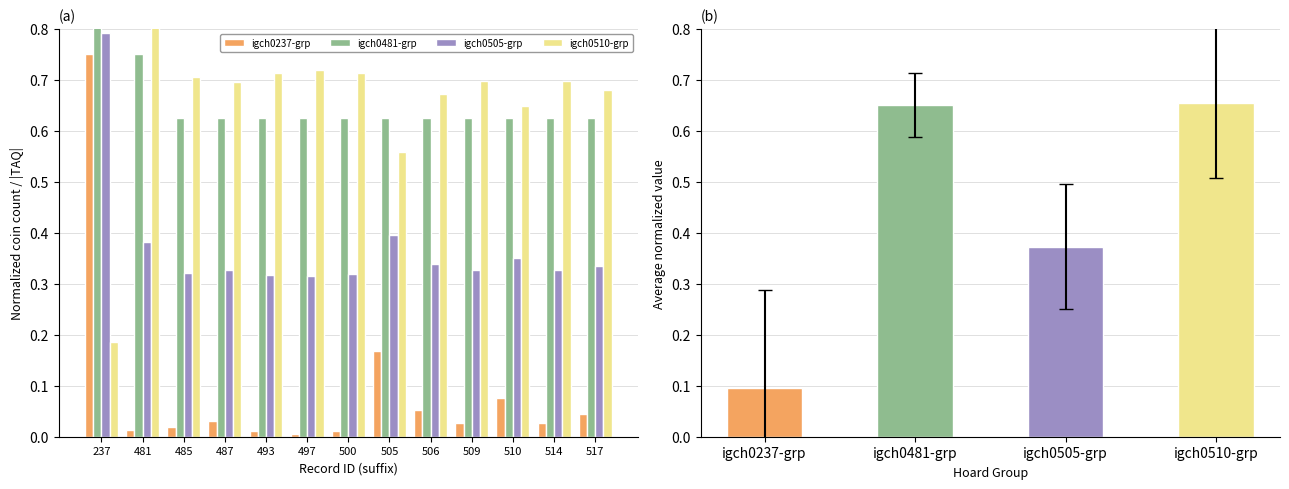

Are the bars grouped side by side (vs. stacked)?

Yes